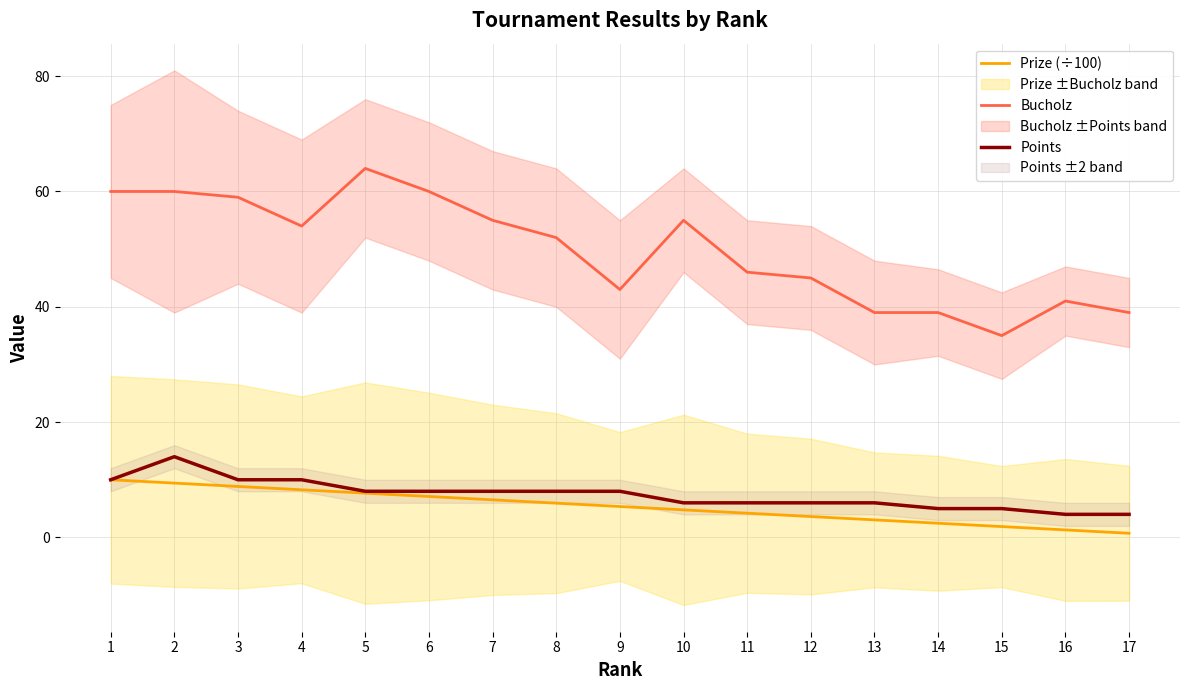

What value does the Points series have at 1?

10.0